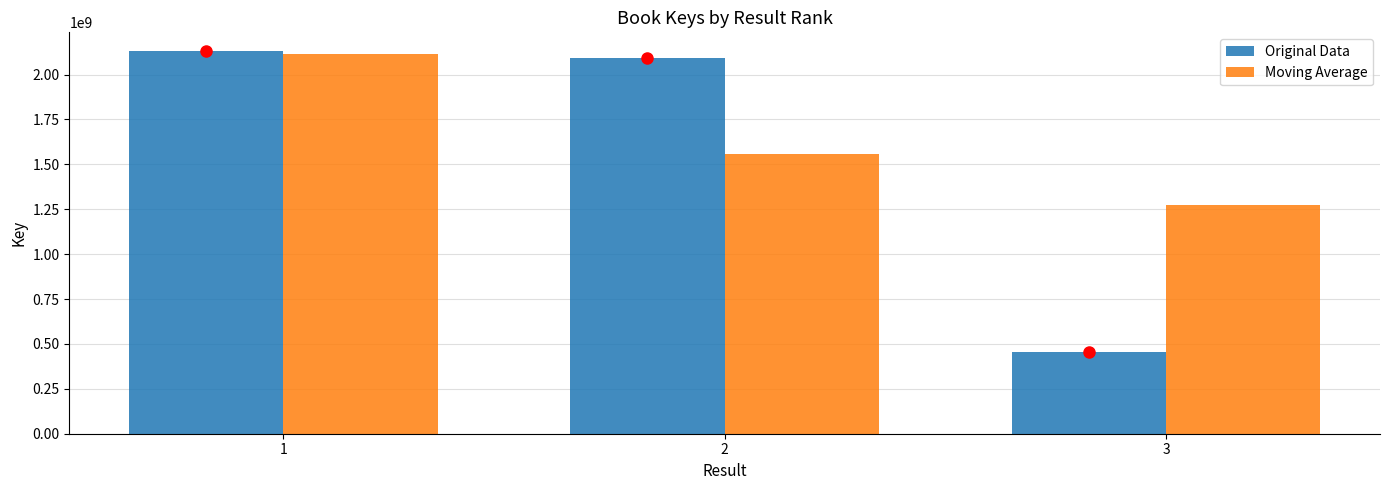

How many bars are there in total?

6